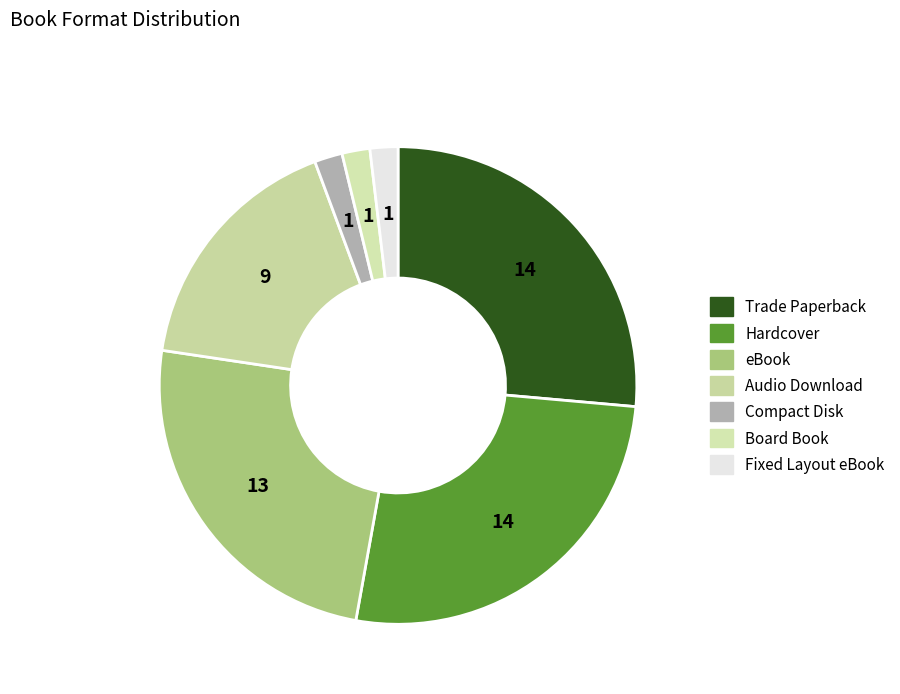

To the nearest percent, what is the average slice percentage?

14%